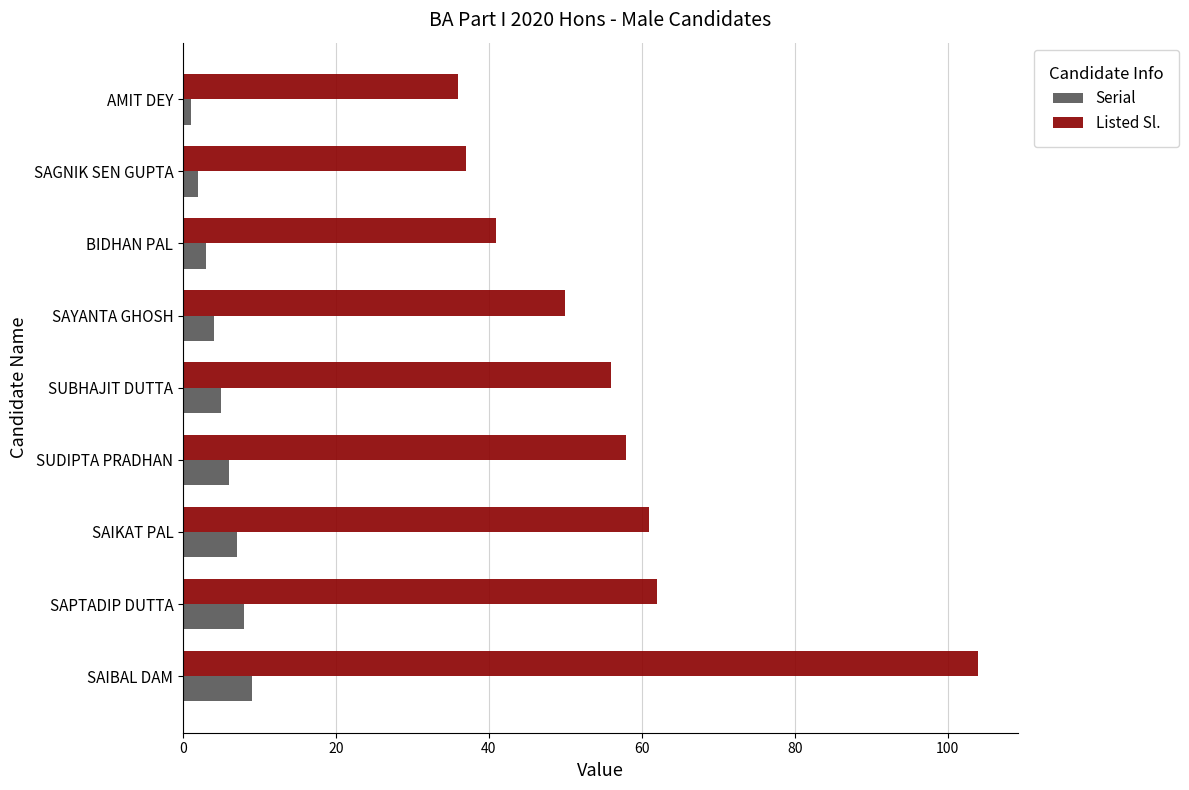

At which category is the sum across all series the highest?

SAIBAL DAM